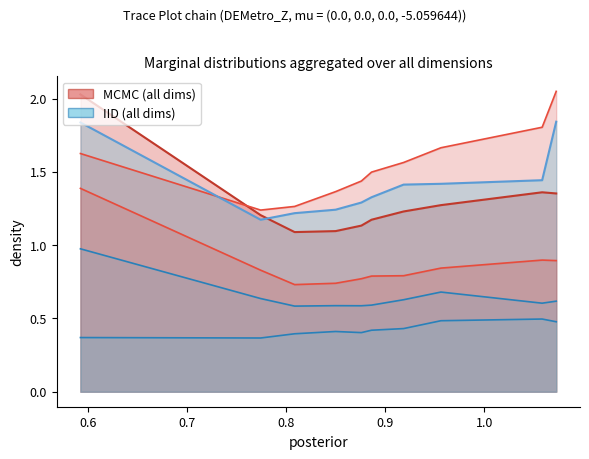

How many lines are shown in the chart?

6